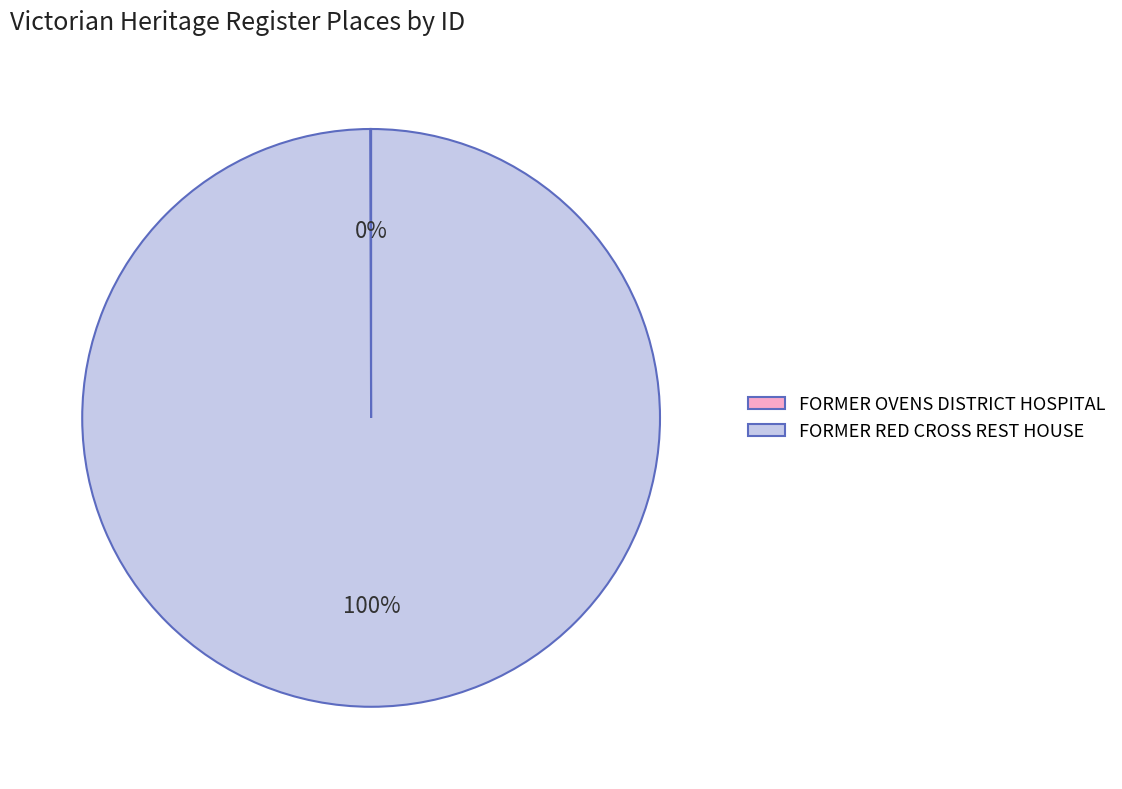

The FORMER RED CROSS REST HOUSE slice represents 95% of the pie. True or false?

False